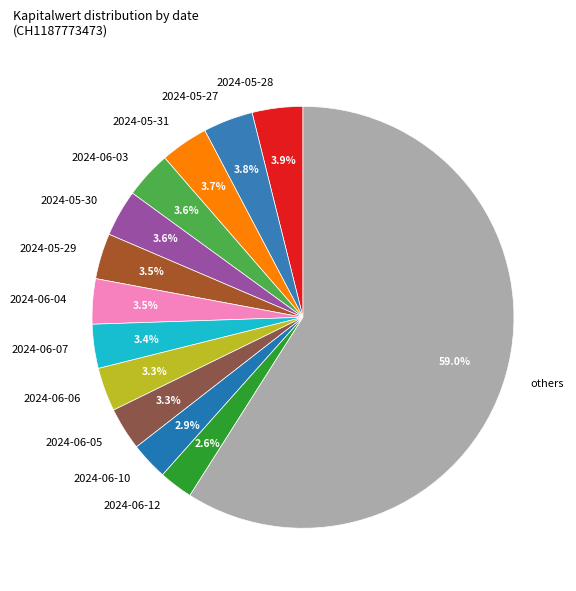

What is the total percentage of 2024-05-28 and 2024-05-30?

7.5%